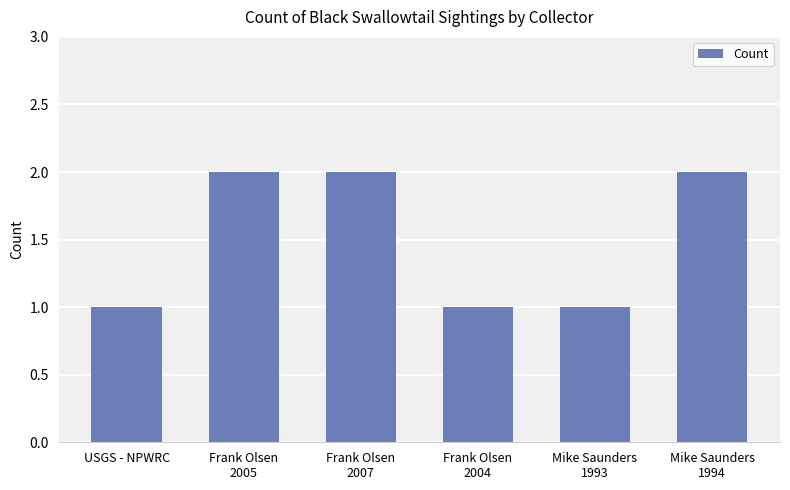

What is the label of the 4th bar from the left?

Frank Olsen
2004